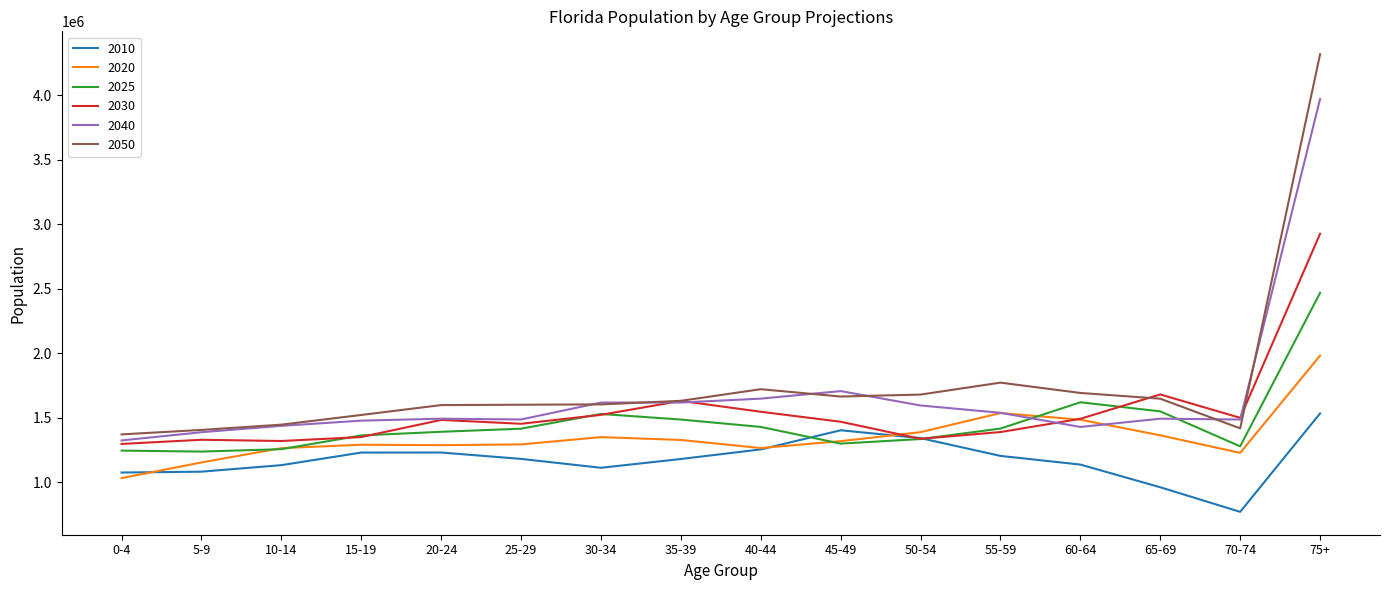

What is the difference between the second highest and second lowest values in the 2030 series?

361027